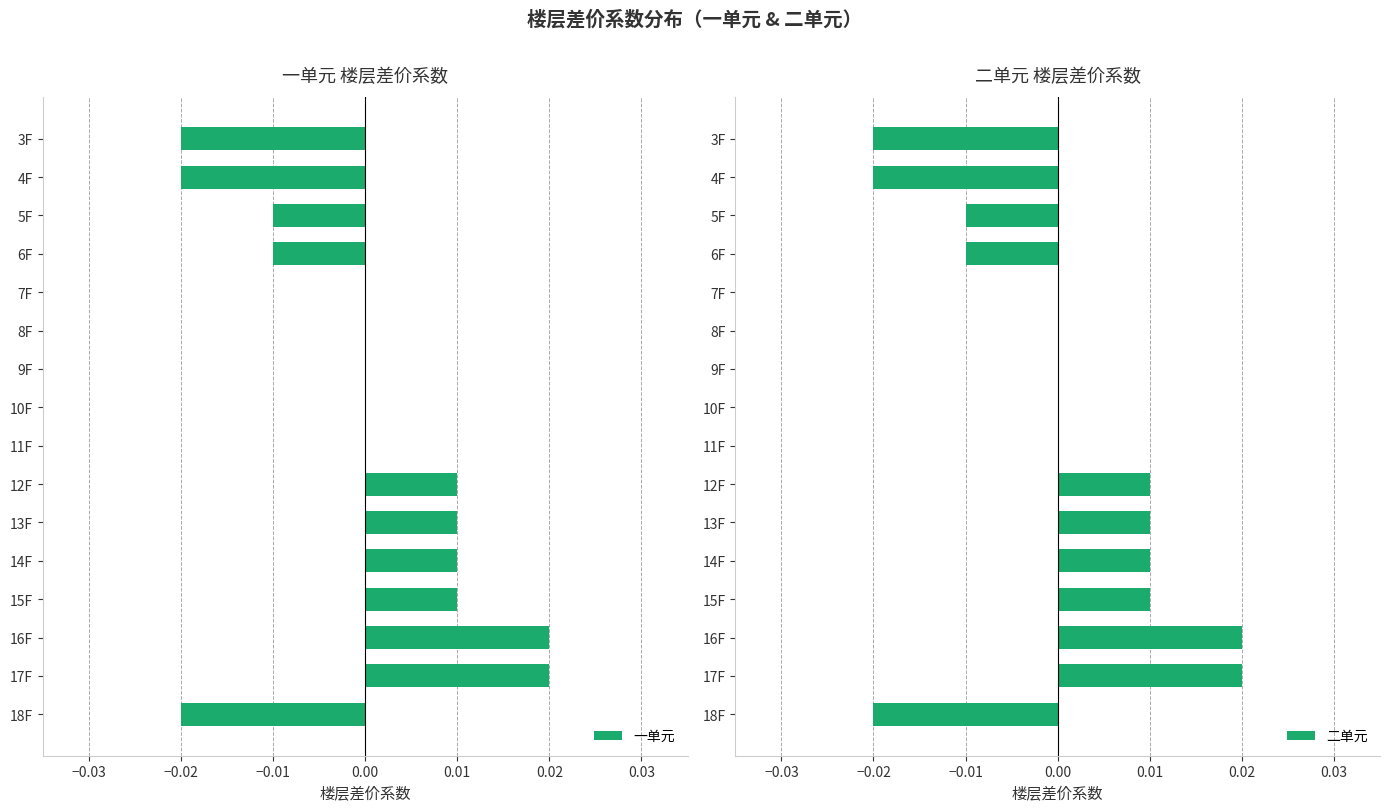

The 二单元 series shows -0.0 at 4F. True or false?

False